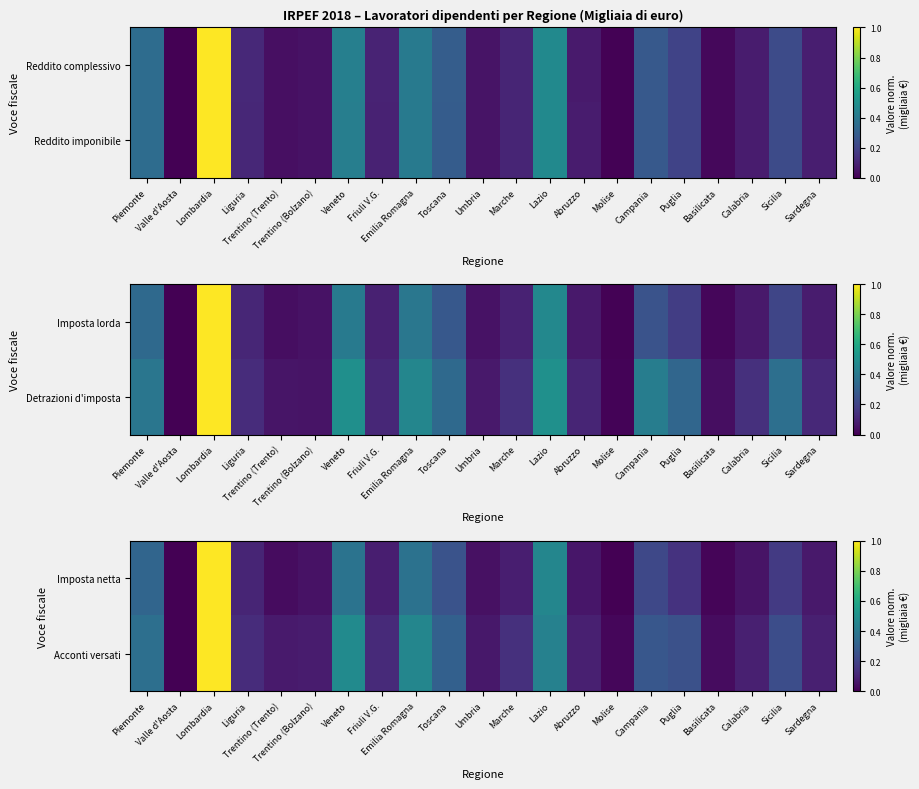

The value of Imposta netta at Liguria is 0.1. True or false?

True